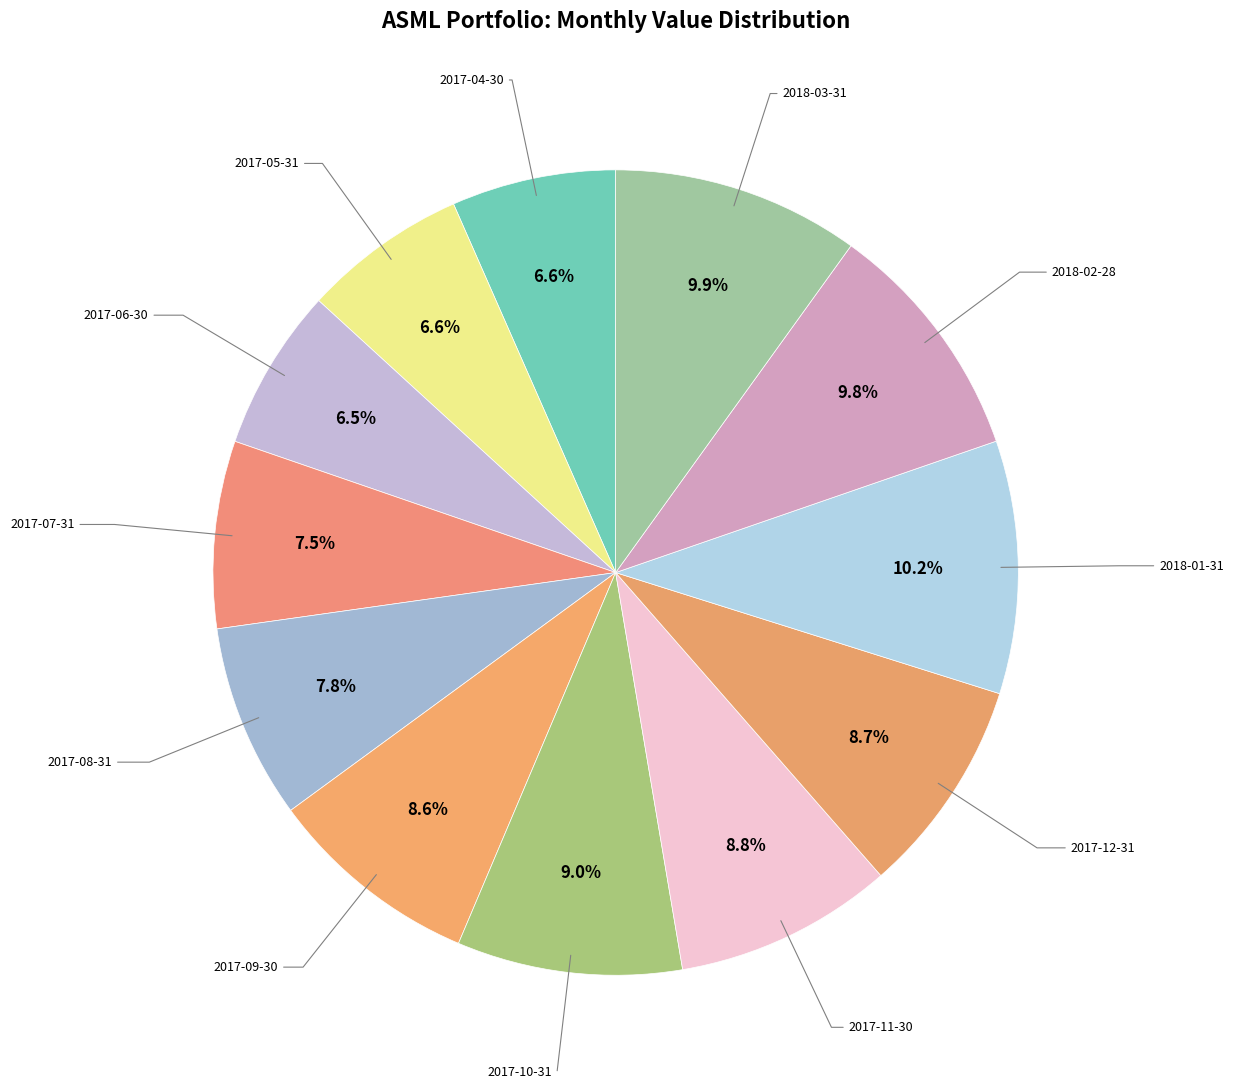

To the nearest percent, what is the difference between the largest and smallest slice percentages?

4%